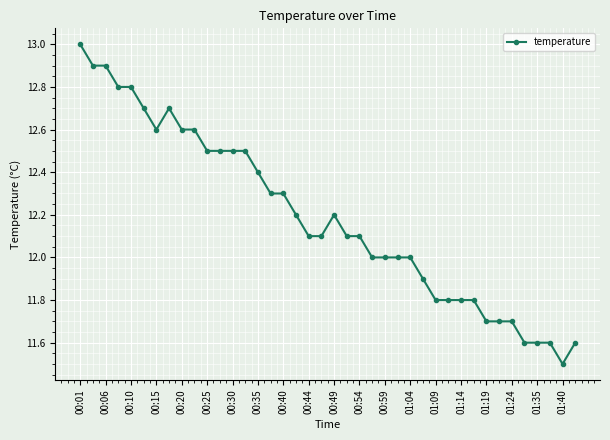

What is the sum of all values?

487.5